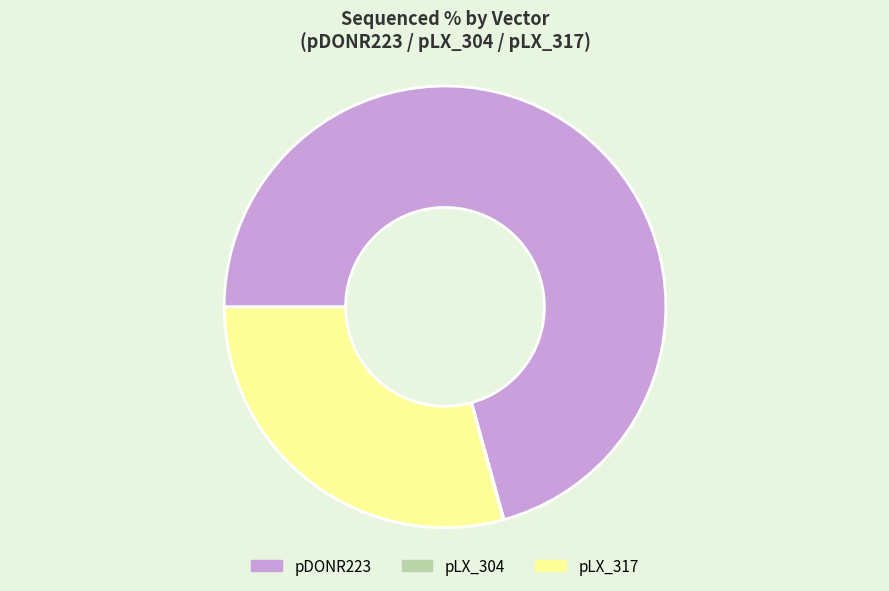

Is there a majority slice in this chart?

Yes